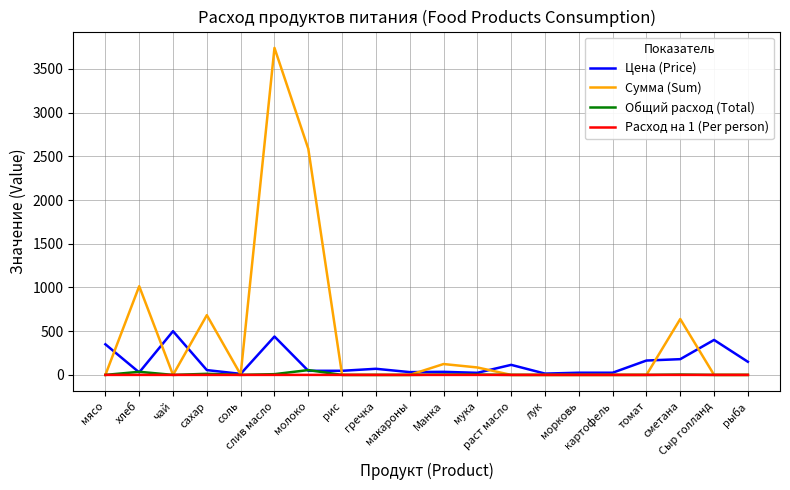

At which category is the sum across all series the highest?

слив масло